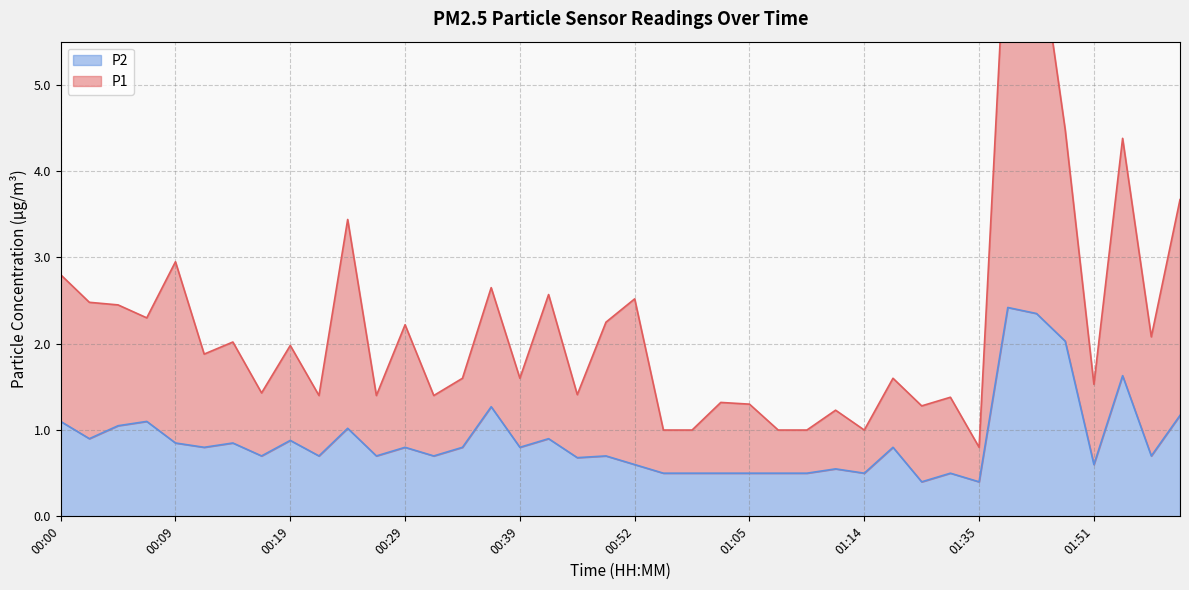

What is the sum of the P1 values at 00:55 and 00:29?

3.2